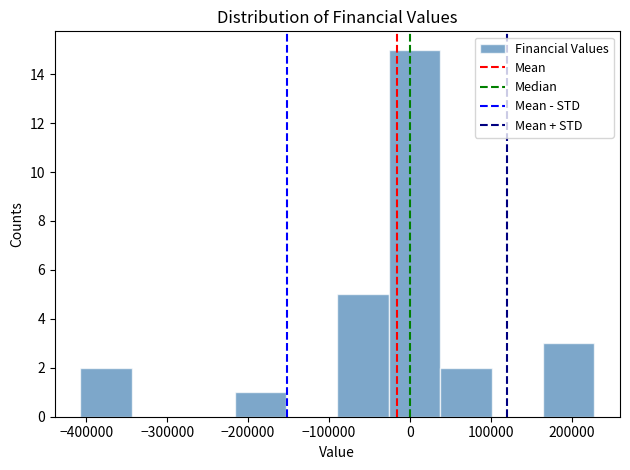

Reading left to right, list every bar in this chart as the range it spans on the x-axis followed by its height. Neither the bar edges nor the heights are printed on the chart, so give them approximately, as read against the axes.

-410000 to -340000: 2
-340000 to -280000: 0
-280000 to -220000: 0
-220000 to -150000: 1
-150000 to -90000: 0
-90000 to -30000: 5
-30000 to 40000: 15
40000 to 100000: 2
100000 to 160000: 0
160000 to 230000: 3